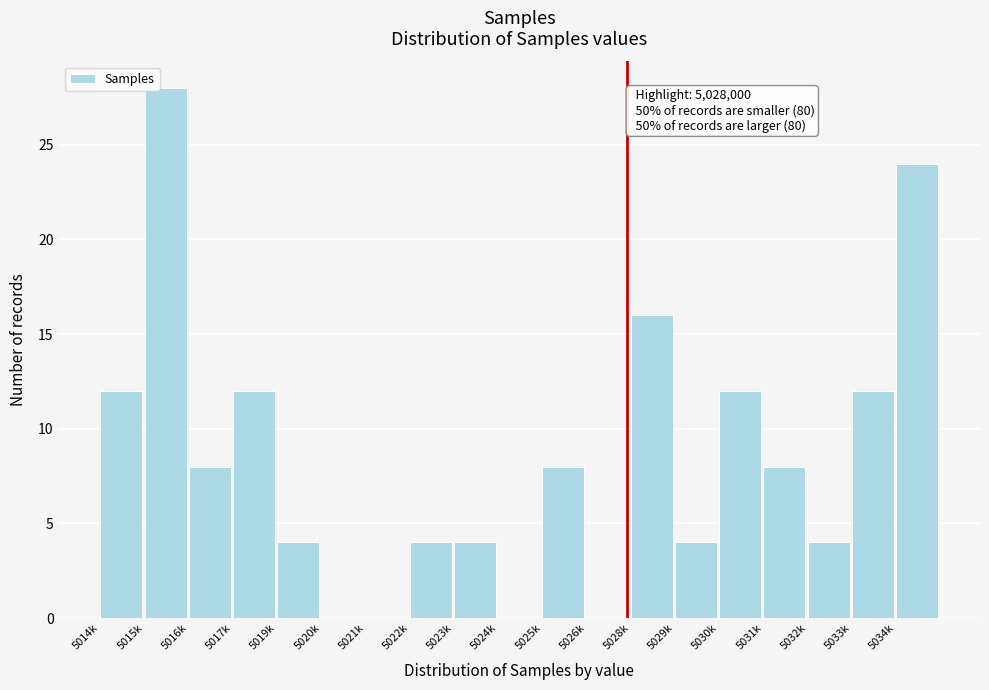

Reading left to right, extract all data points from this chart.

5014k=12	5015k=28	5016k=8	5017k=12	5019k=4	5020k=0	5021k=0	5022k=4	5023k=4	5024k=0	5025k=8	5026k=0	5028k=16	5029k=4	5030k=12	5031k=8	5032k=4	5033k=12	5034k=24